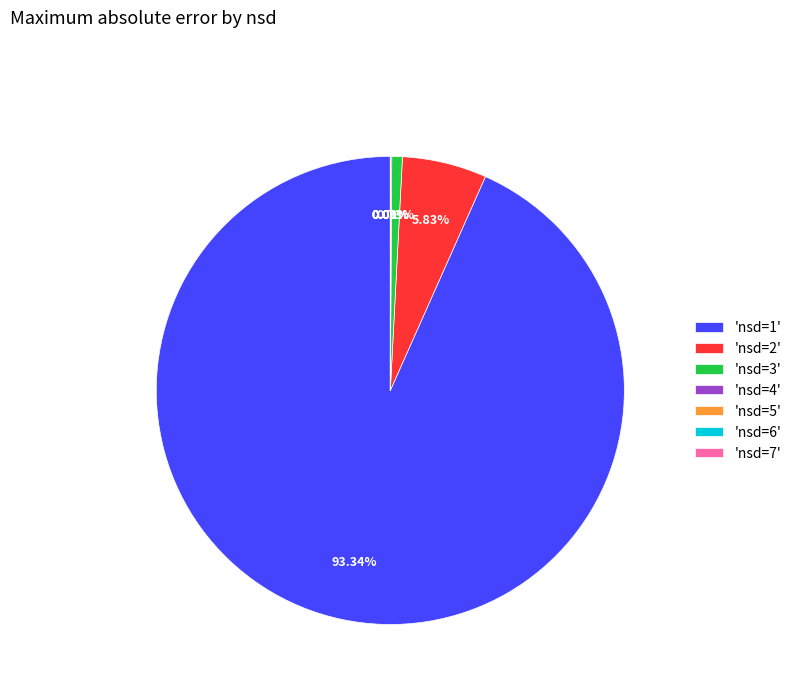

Do 'nsd=2' and 'nsd=3' together represent more than half of the pie?

No